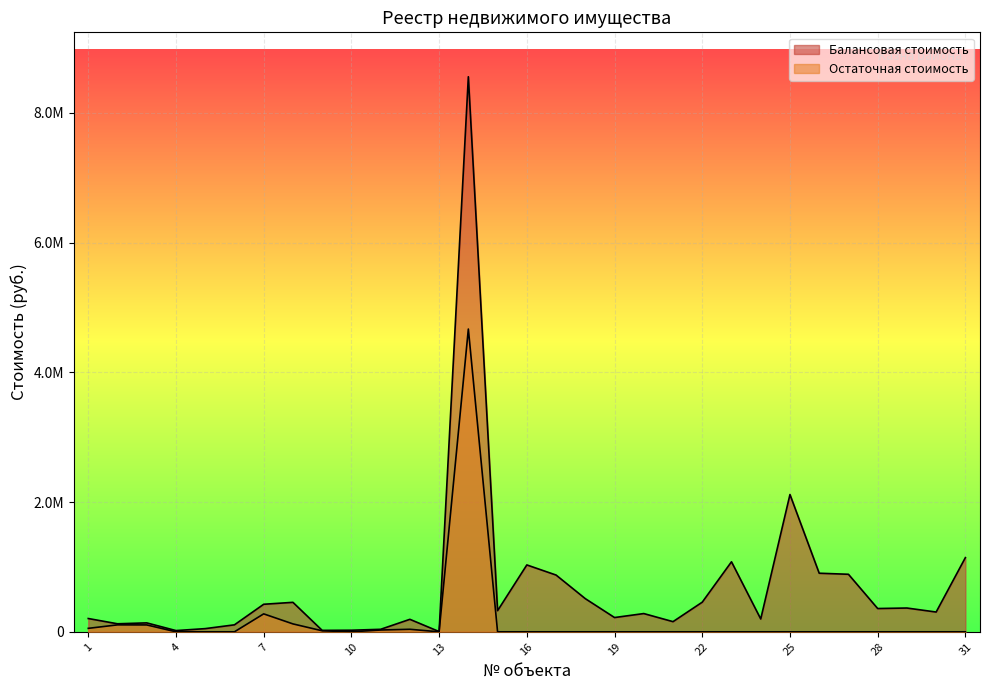

What is the greatest value displayed?

8557191.0